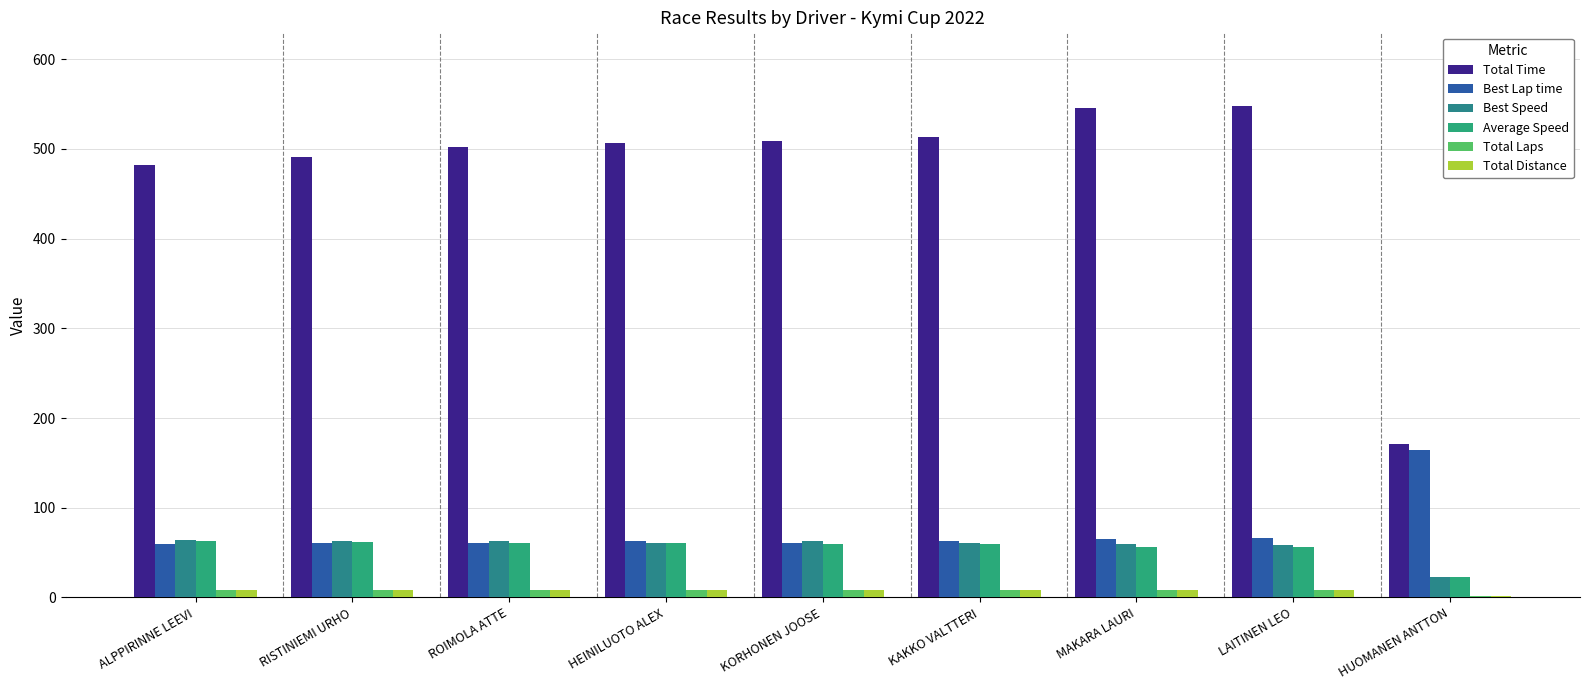

Are the bars grouped side by side (vs. stacked)?

Yes